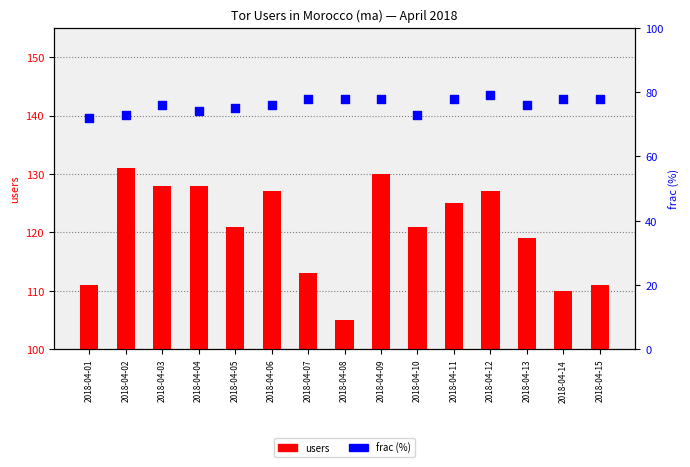

Which series reaches the maximum Y coordinate?

users